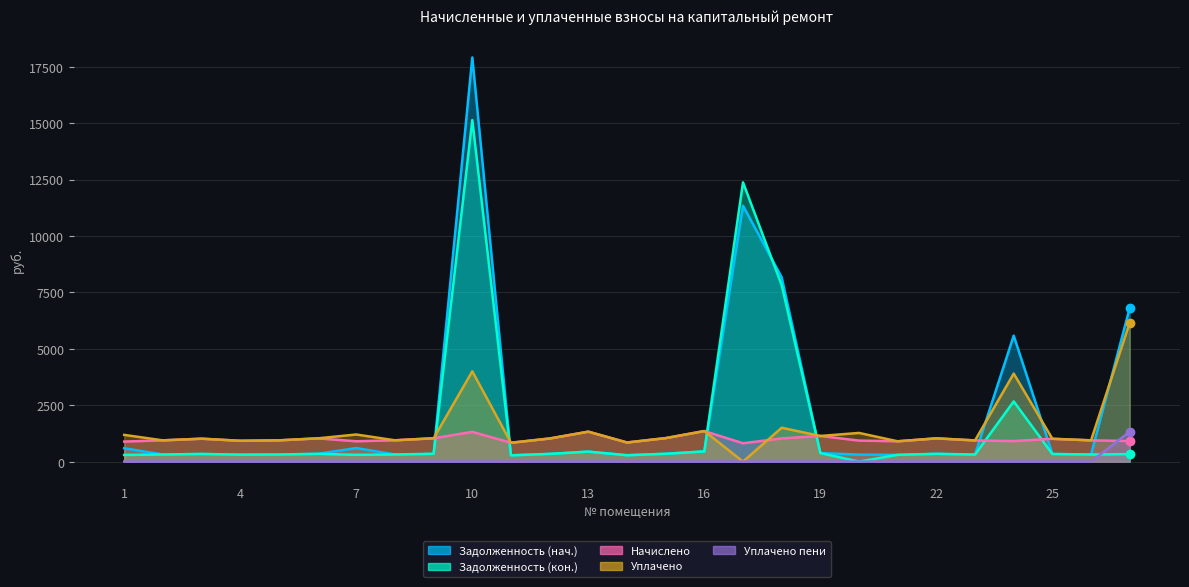

List the series in order of their peak value, lowest first.

Уплачено пени, Начислено, Уплачено, Задолженность (кон.), Задолженность (нач.)